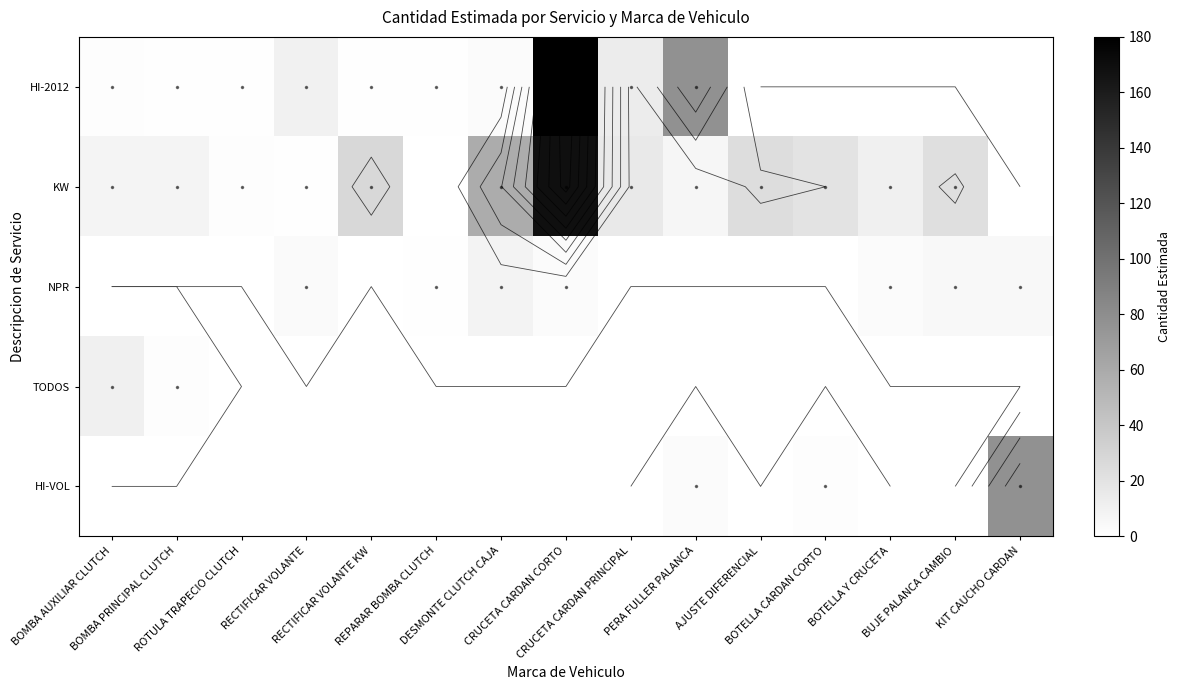

Rank the series at BUJE PALANCA CAMBIO from highest to lowest value.

KW, NPR, HI-2012, TODOS, HI-VOL